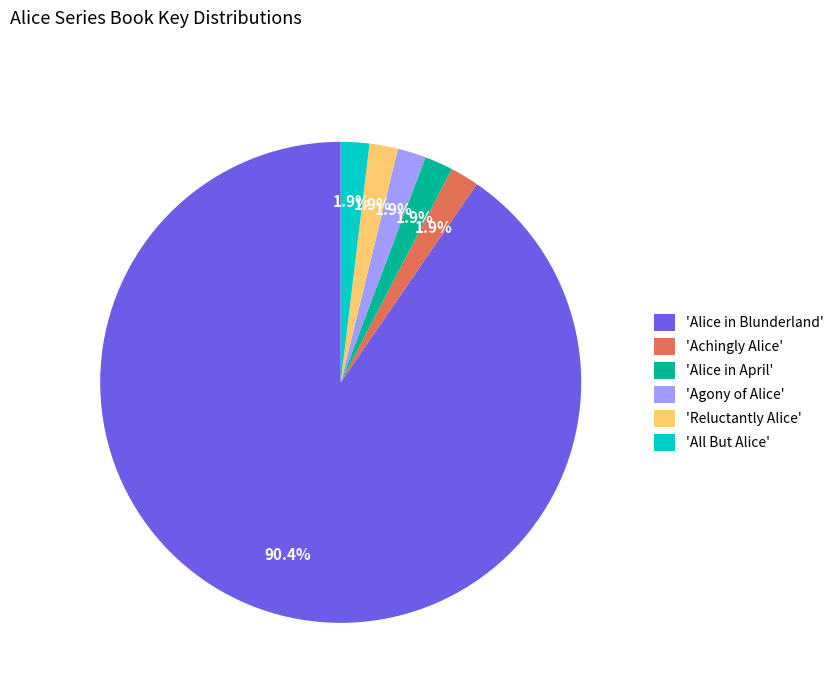

Is 'Alice in Blunderland' the majority of the pie?

Yes